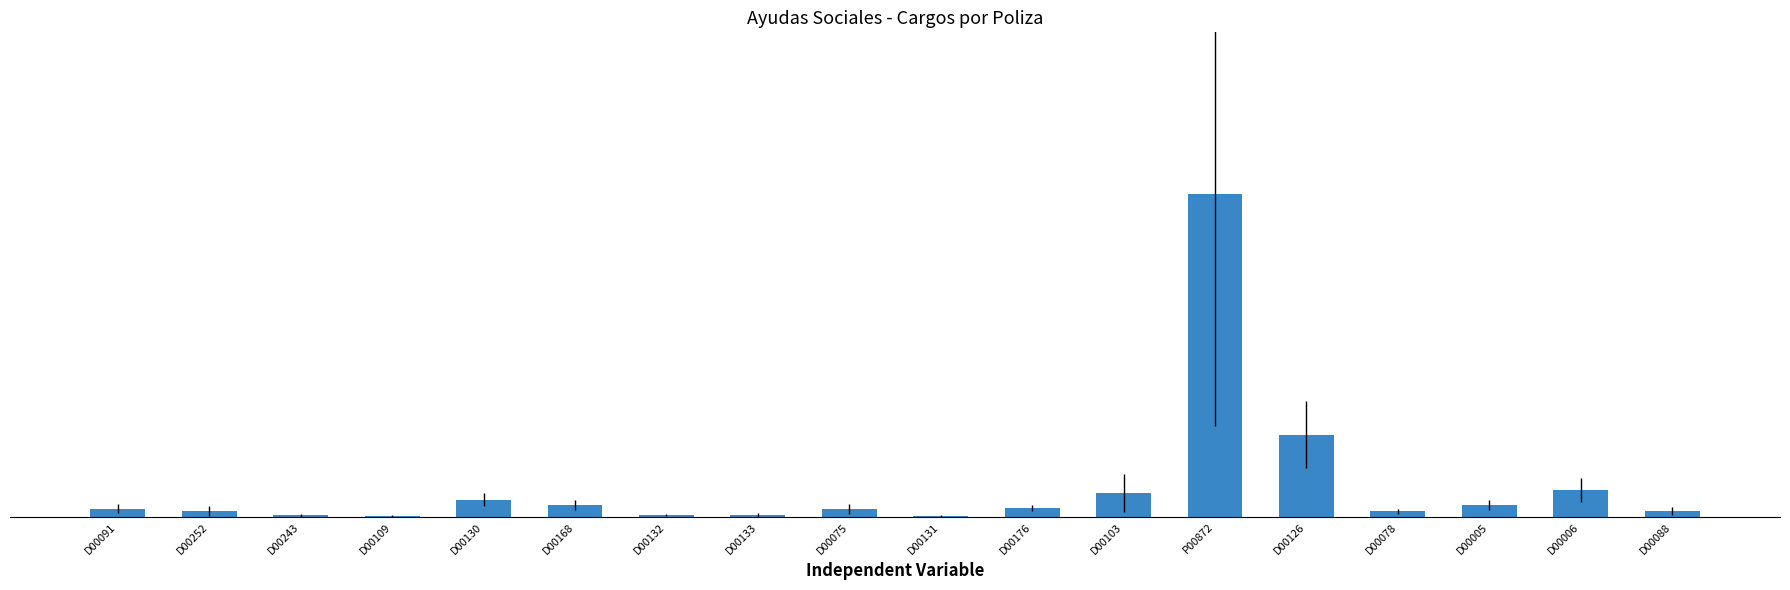

Are the bars horizontal?

No